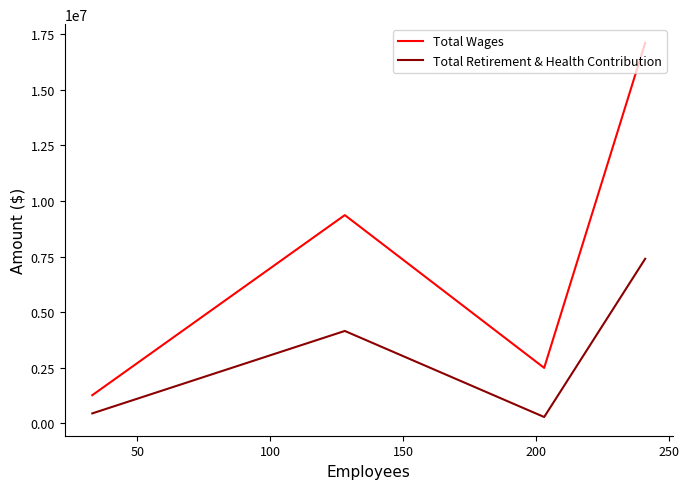

True or false: Total Retirement & Health Contribution and Total Wages cross at least once.

False